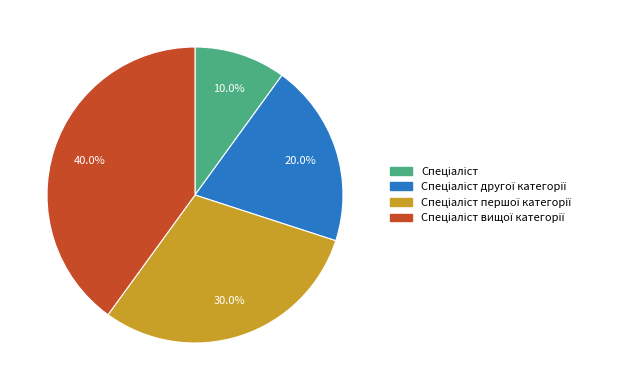

Is there any slice that represents more than half of the pie?

No